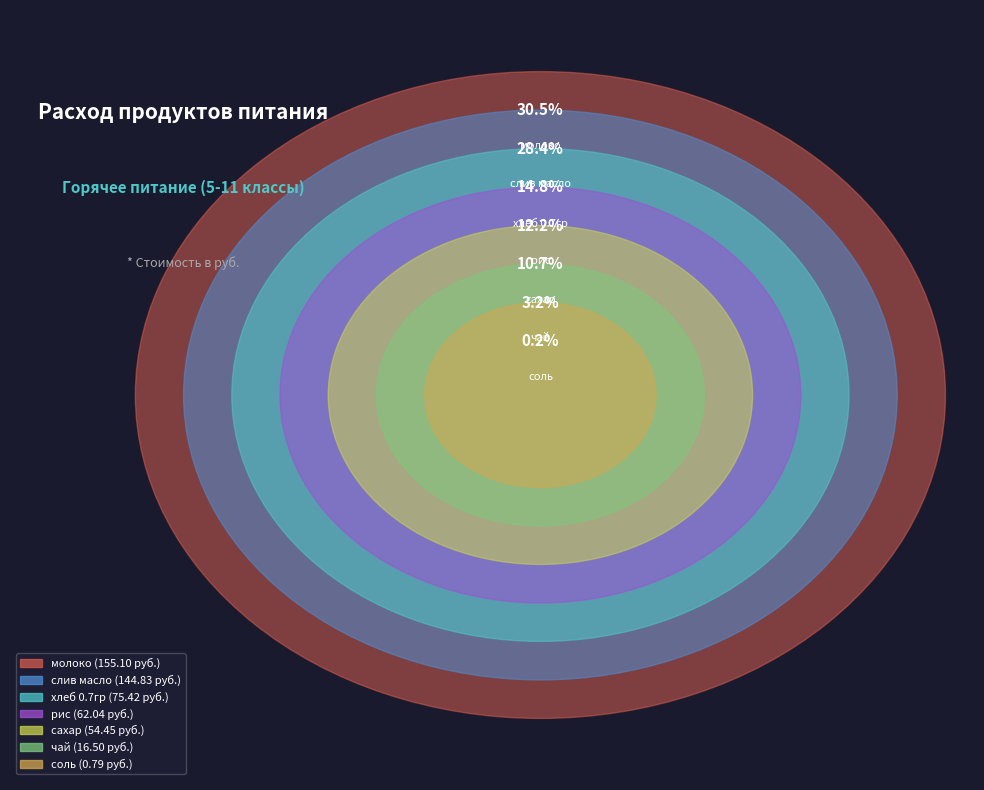

Between хлеб 0.7гр and молоко, which is larger?

молоко